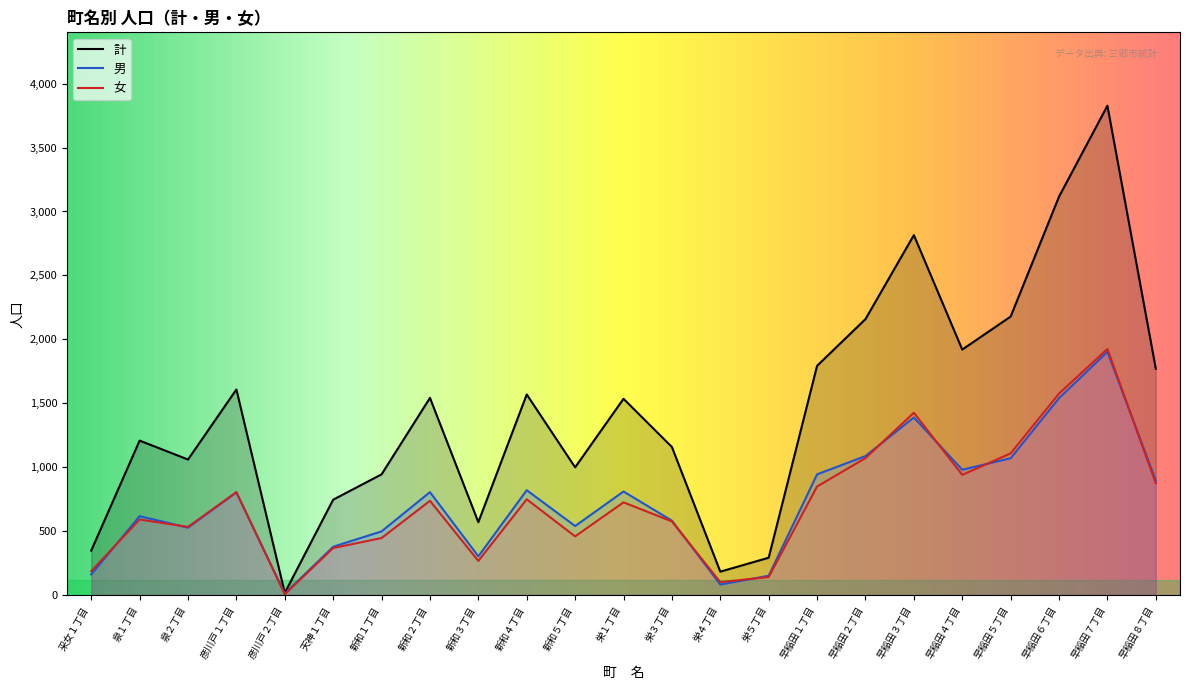

True or false: 計 has a value of 429 at 天神１丁目.

False